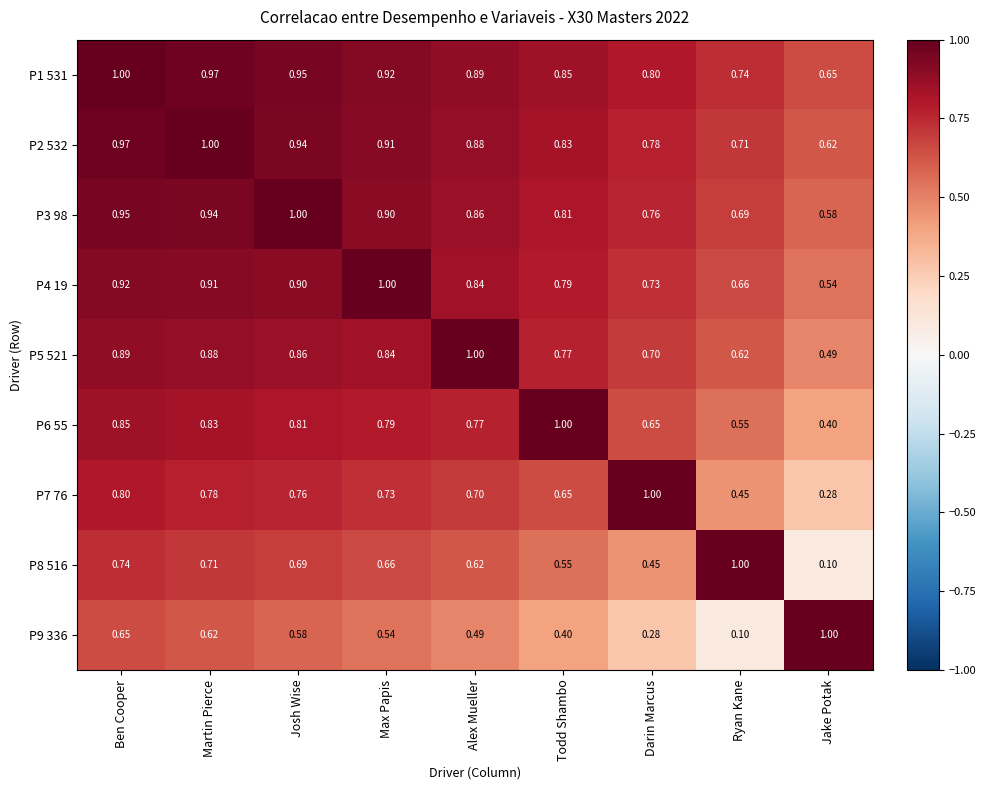

What is the spread (max minus min) of values at Jake Potak?

0.9